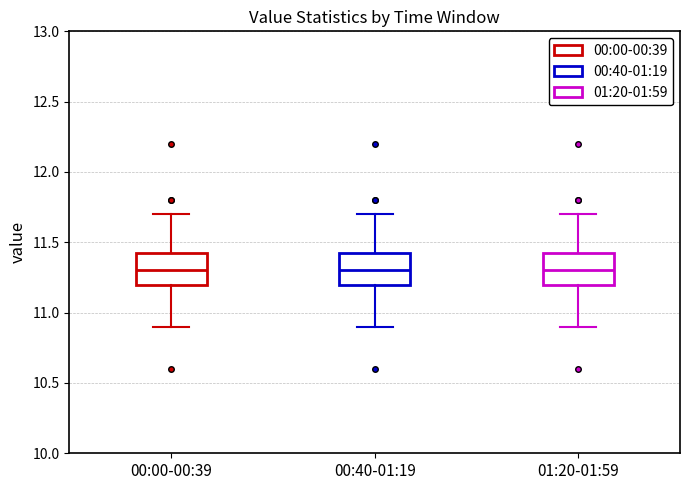

Reading left to right, read every box against the y-axis: the position of its median line, the range the box covers, and the ends of its whiskers. The values are not printed on the chart, so give them approximately, as read against the axis.

00:00-00:39: median 11.30, box 11.20 to 11.45, whiskers 10.90 to 11.70
00:40-01:19: median 11.30, box 11.20 to 11.45, whiskers 10.90 to 11.70
01:20-01:59: median 11.30, box 11.20 to 11.45, whiskers 10.90 to 11.70